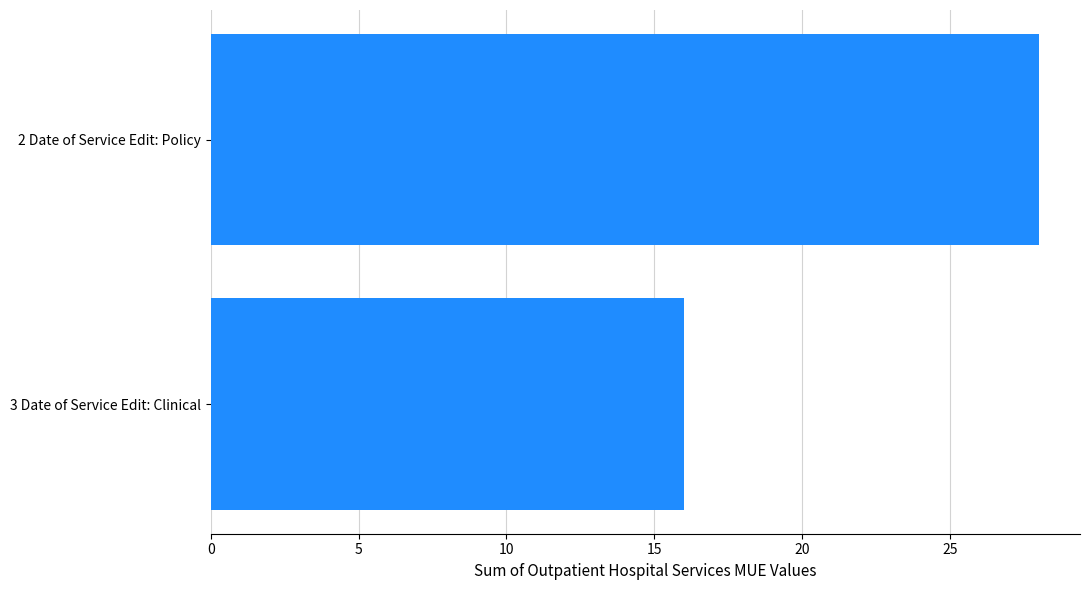

What is the smallest value displayed?

16